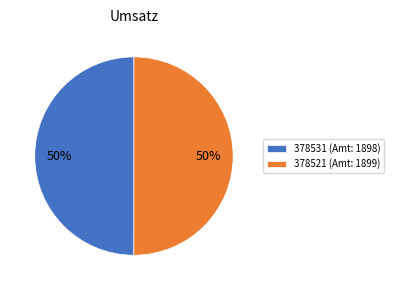

Count the number of slices in the pie.

2